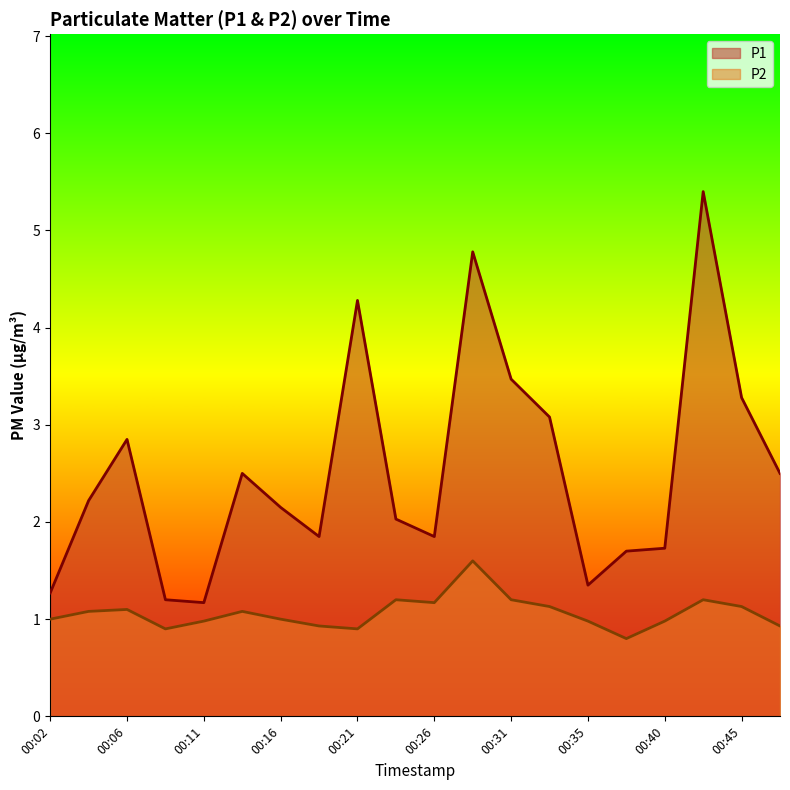

Rank the series at 00:06 from lowest to highest value.

P2, P1